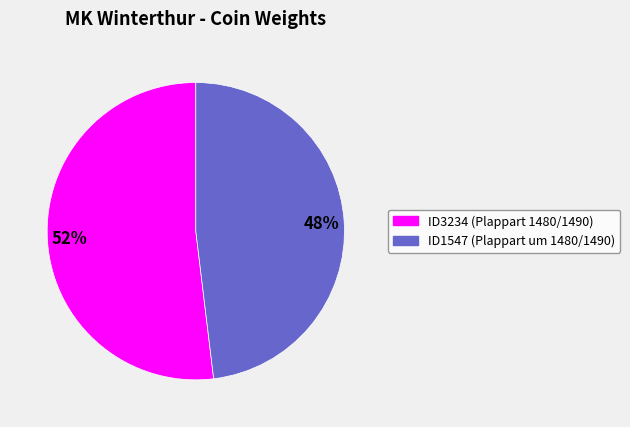

How many segments does this pie chart have?

2